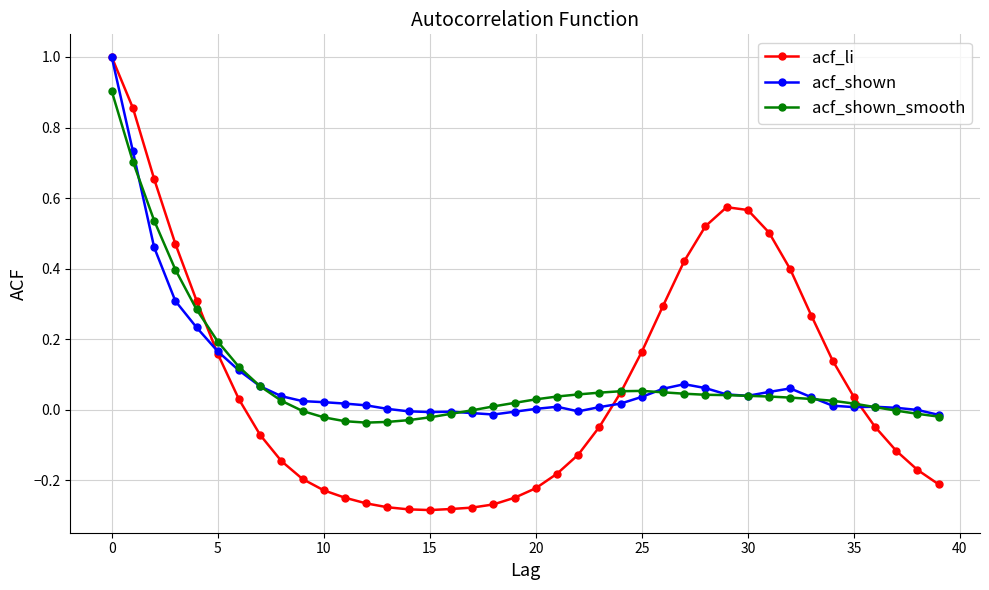

True or false: acf_shown has more than 2 interior local peaks.

True